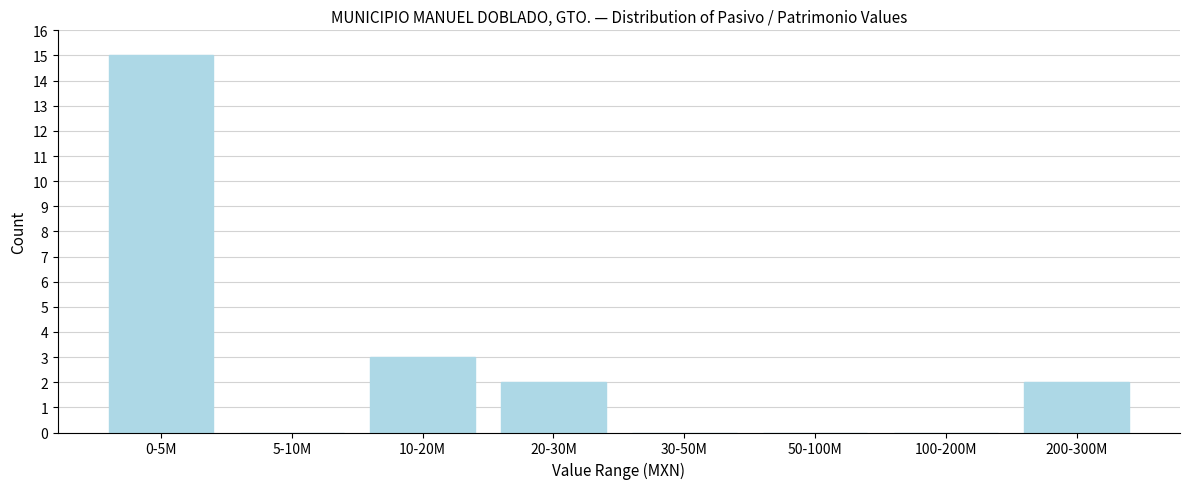

Reading left to right, extract all data points from this chart.

0-5M=15	5-10M=0	10-20M=3	20-30M=2	30-50M=0	50-100M=0	100-200M=0	200-300M=2